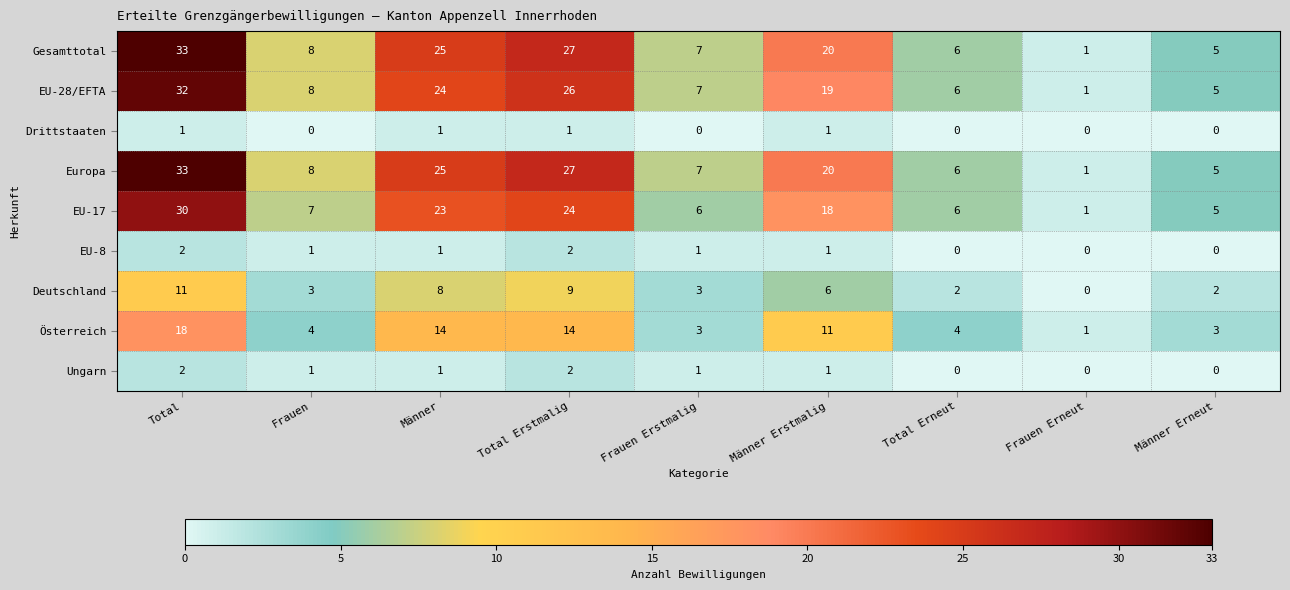

At which category is the sum across all series the highest?

Total